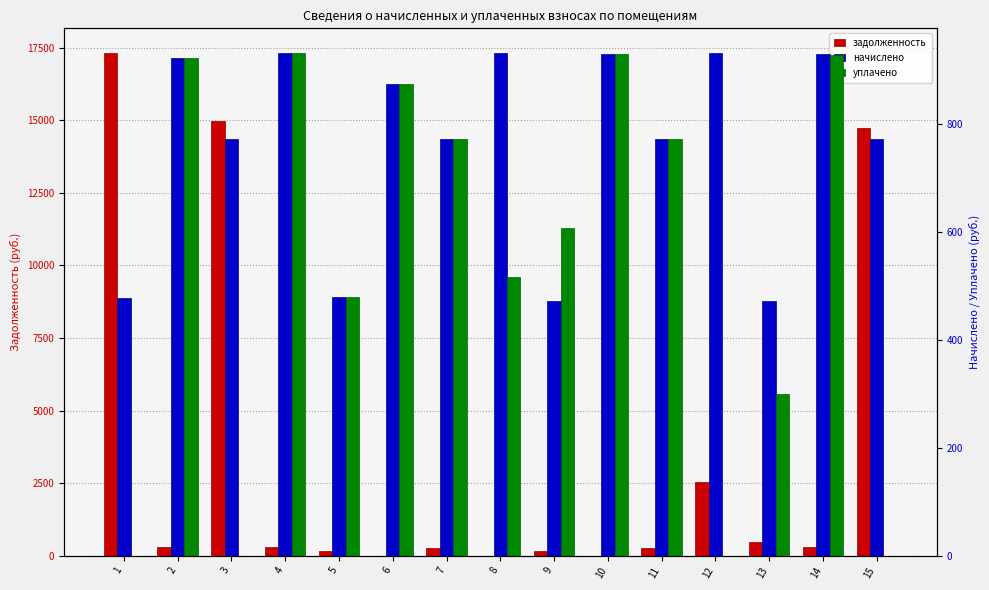

What is the sum of the uplacheno values at 12 and 10?

928.6